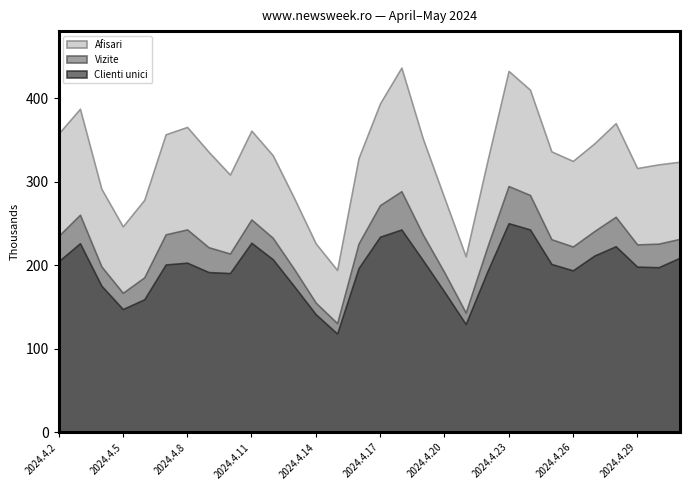

At which category is the sum across all series the highest?

2024.4.23